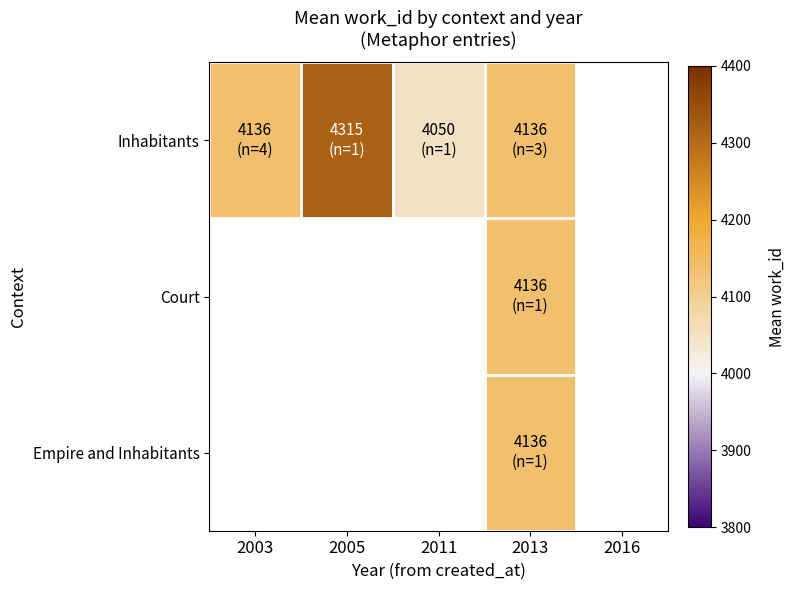

List the series in order of their peak value, highest first.

Inhabitants, Court, Empire and Inhabitants